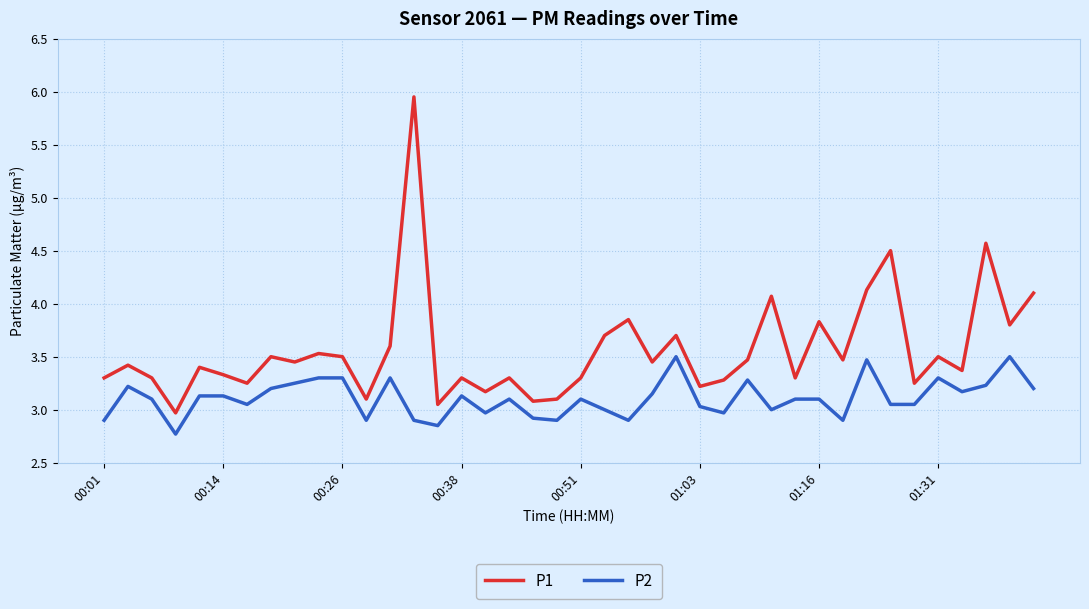

Rank the series by their maximum value, from highest to lowest.

P1, P2